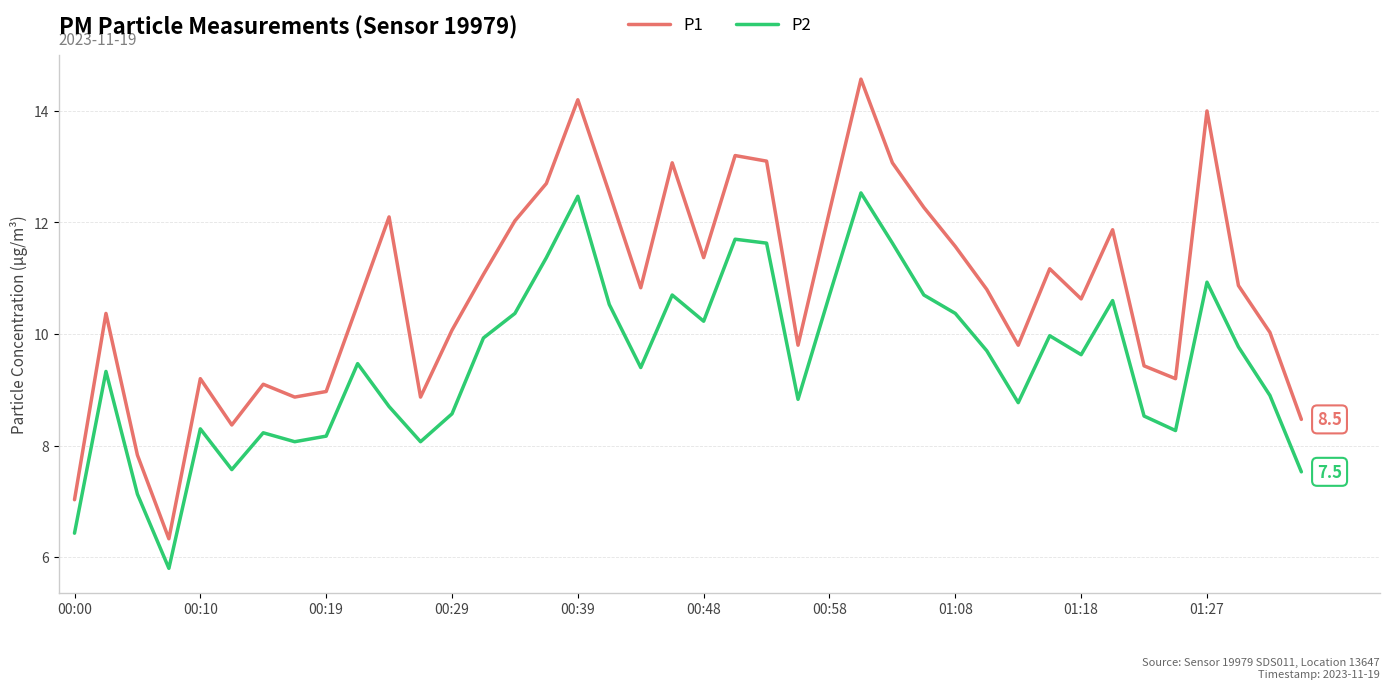

What is the greatest value displayed?

14.6